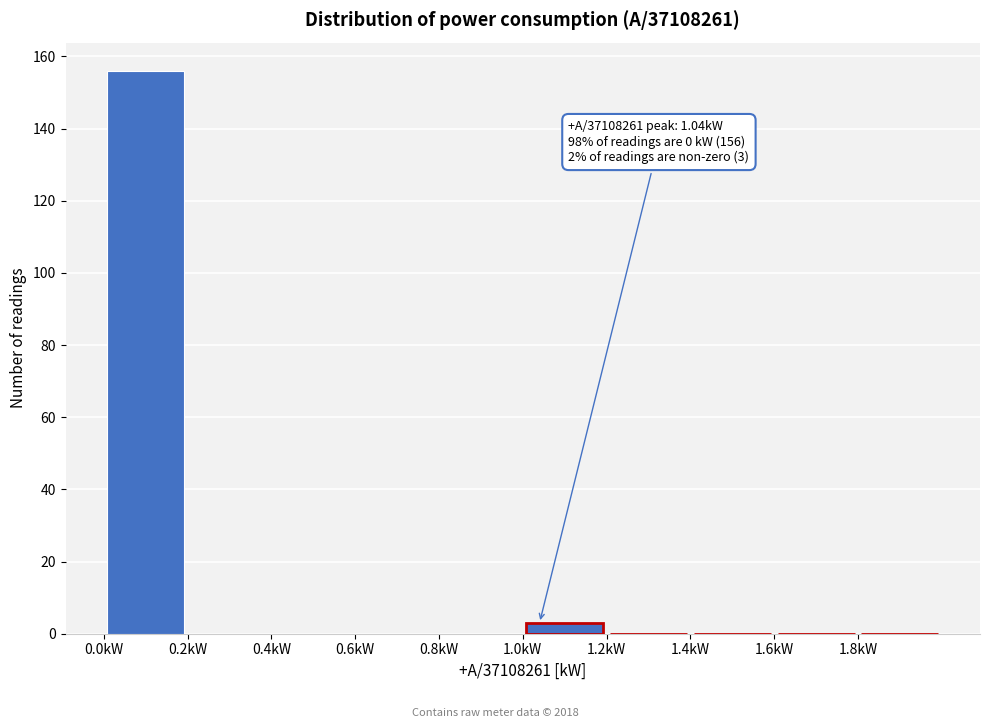

Over which range of the x-axis is the bar tallest?

0.0 to 0.2